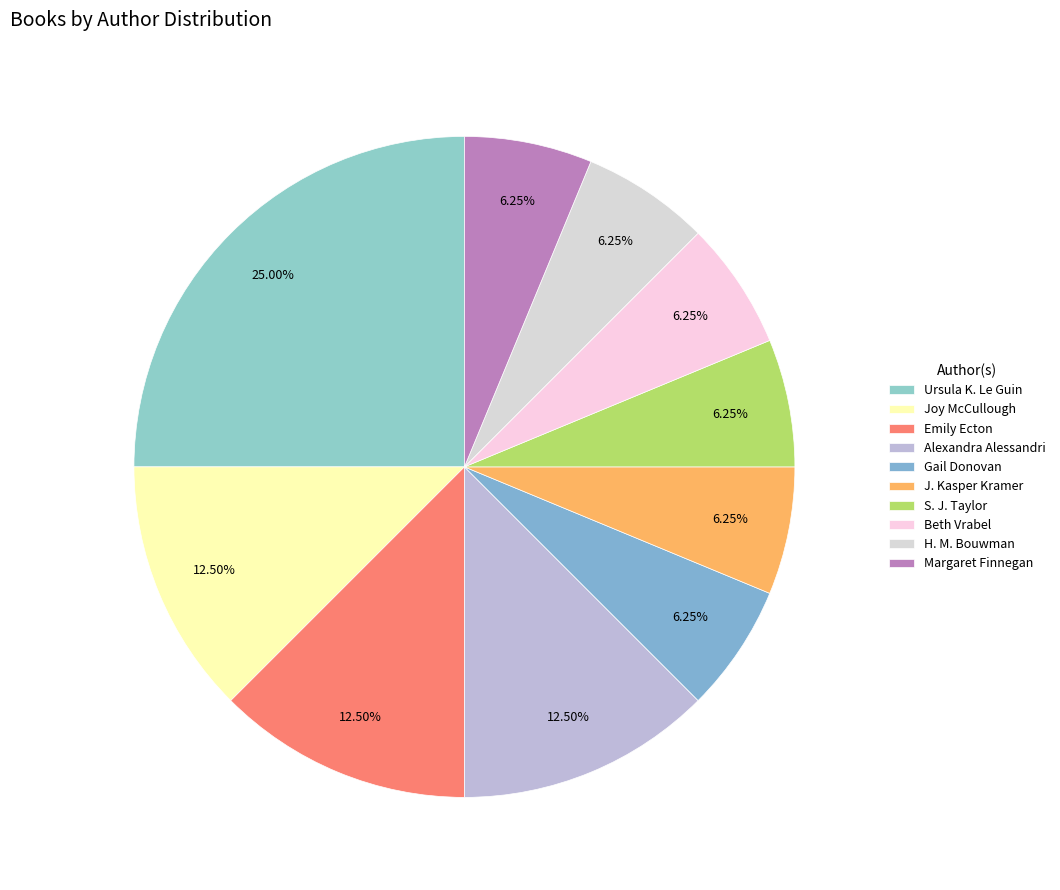

What is the largest slice in the pie chart?

Ursula K. Le Guin